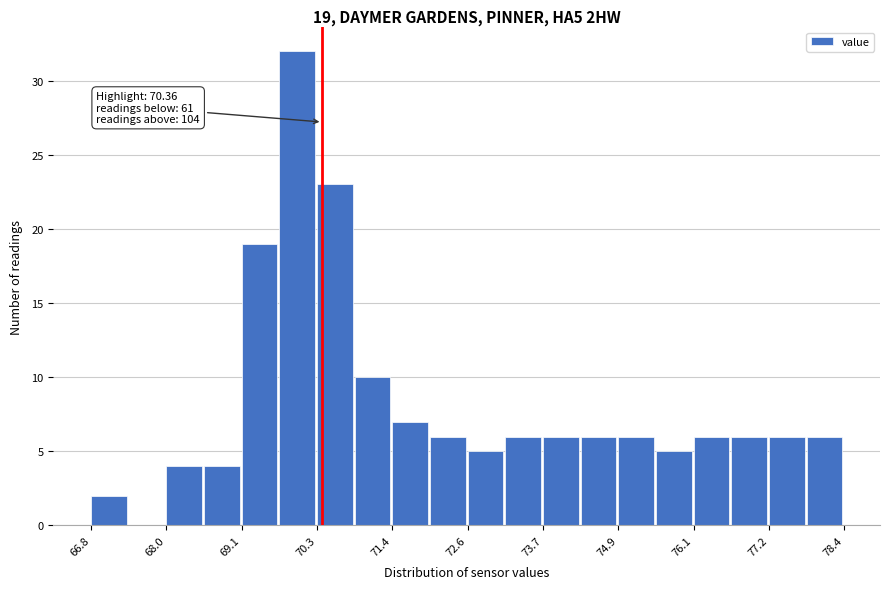

Around what value on the x-axis is the tallest bar? Give the approximate position of its centre, as read against the axis.

70.0